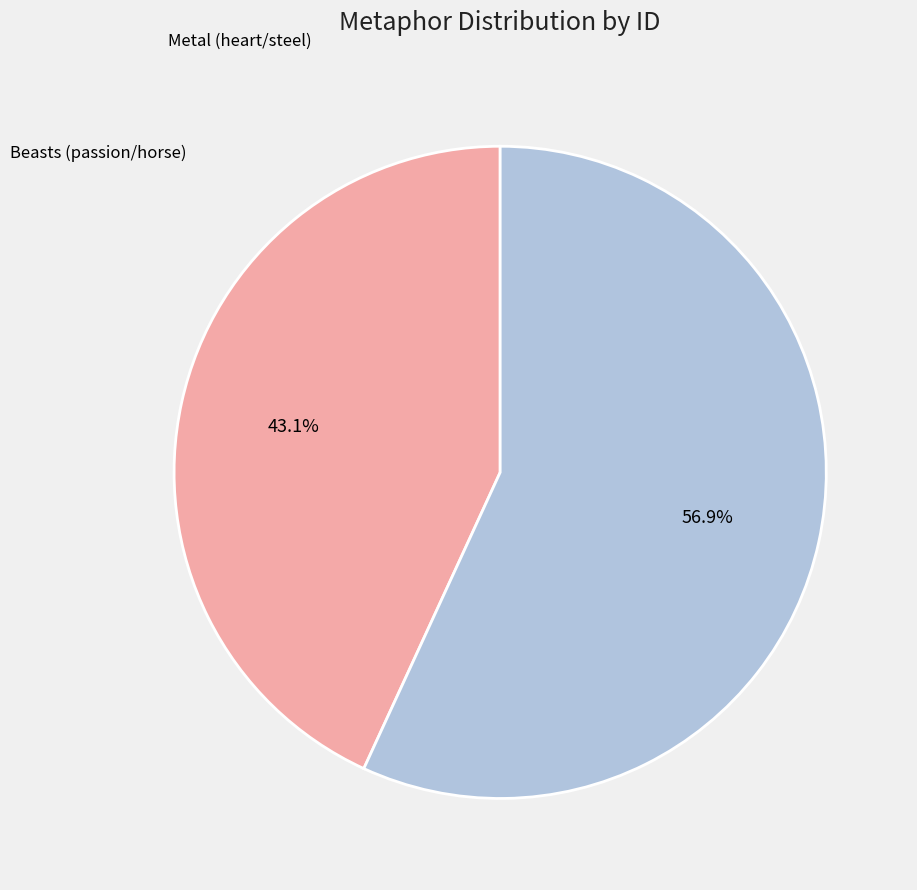

Count the number of slices in the pie.

2